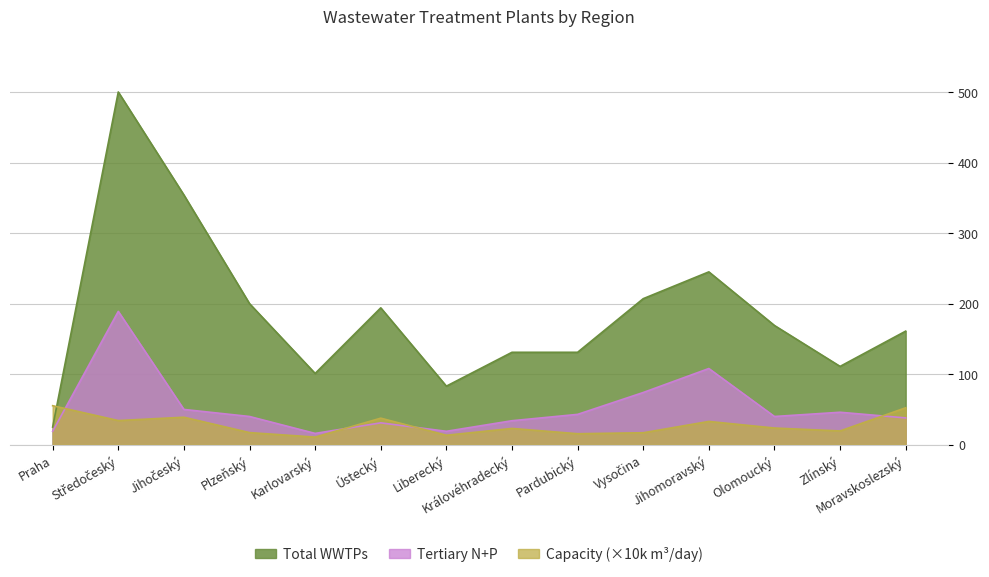

How many intersections are there between Capacity (m3/day / 10000) and Tertiary N+P?

4